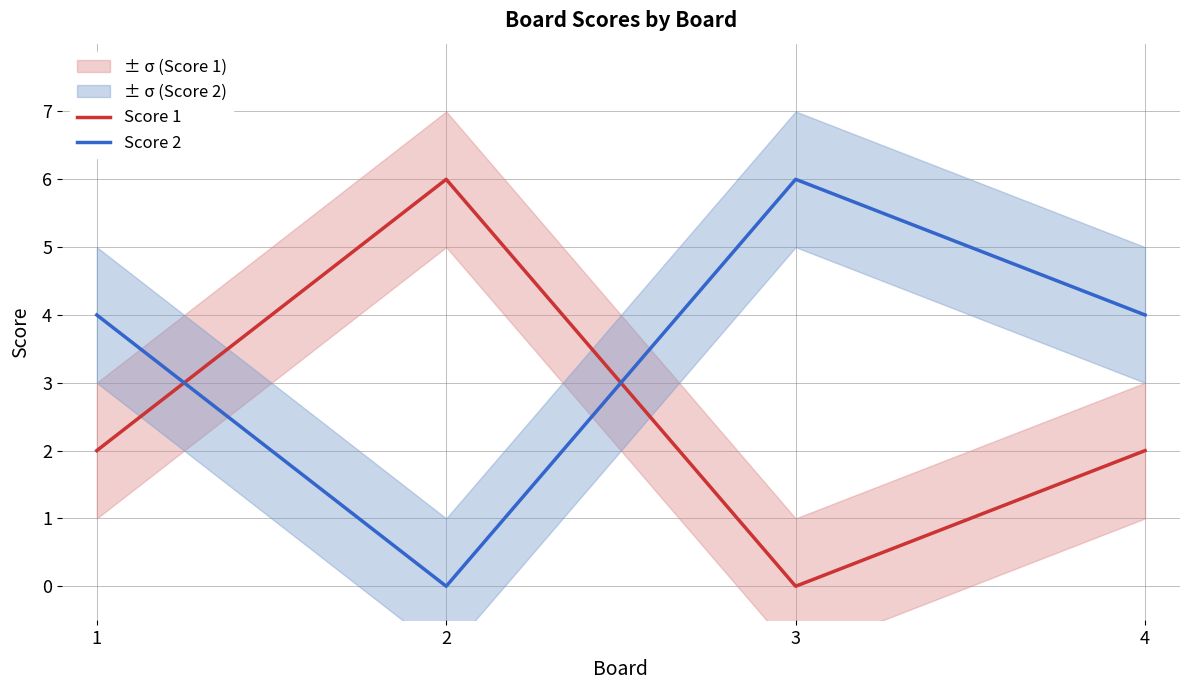

Is the value of Score 1 at 3 greater than the value of Score 2 at 4?

No